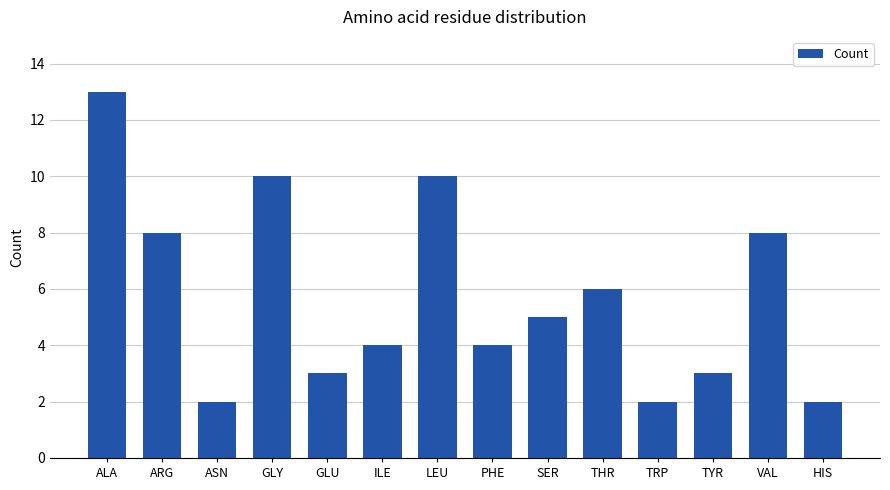

Reading left to right, what are all the values shown in this chart?

13	8	2	10	3	4	10	4	5	6	2	3	8	2